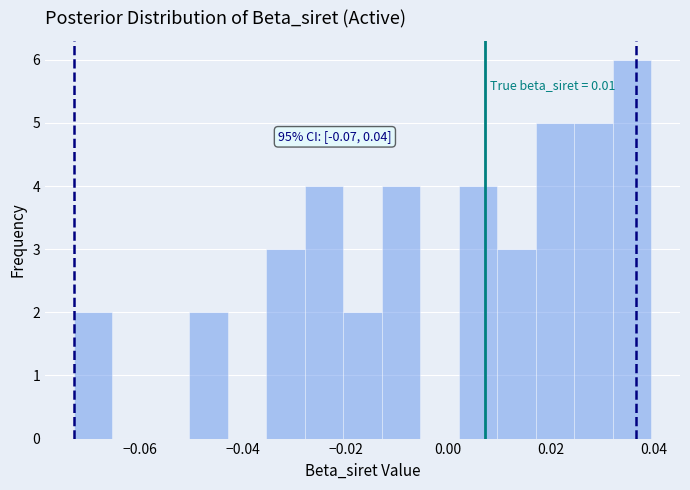

Around what value on the x-axis is the tallest bar? Give the approximate position of its centre, as read against the axis.

0.036